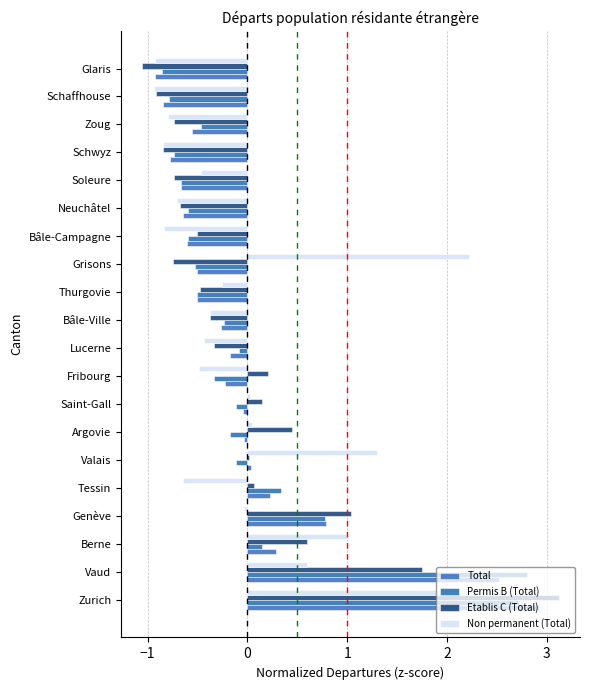

At which category is the sum across all series the highest?

Zurich